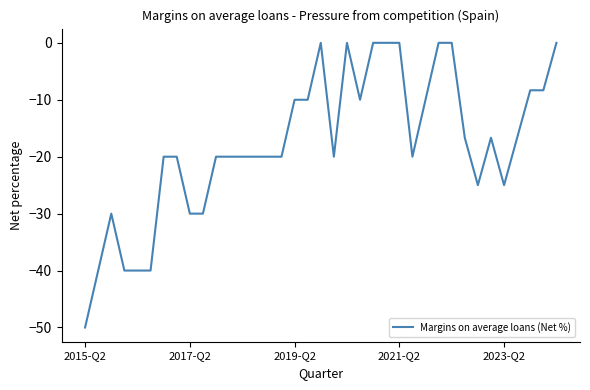

What is the difference between the maximum and minimum values?

50.0